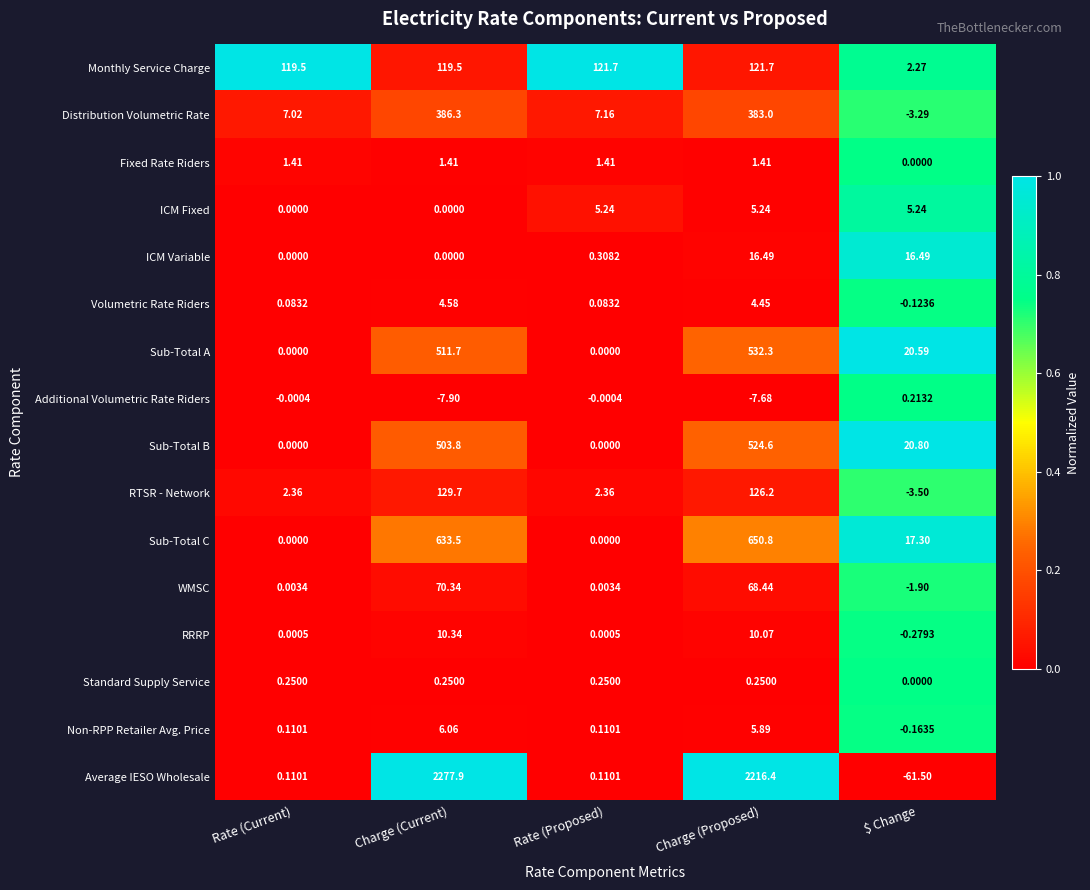

At how many categories does at least one series exceed 0?

5